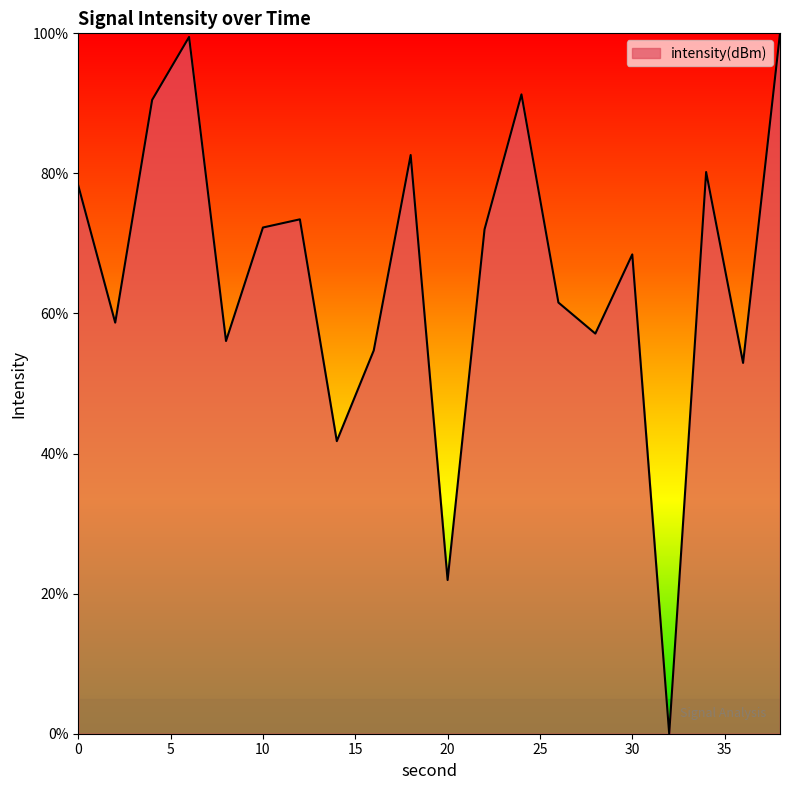

What is the difference between the maximum and minimum values?

100.0